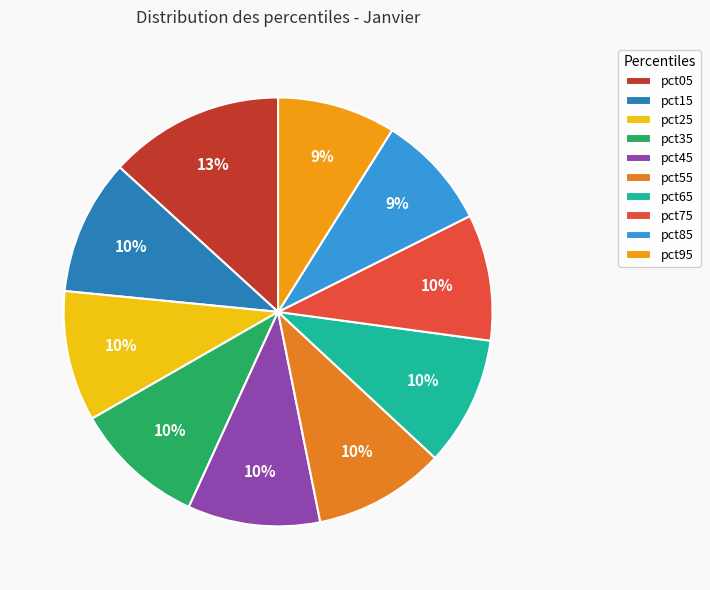

Rank the categories by value from highest to lowest.

pct05, pct15, pct45, pct55, pct35, pct25, pct65, pct75, pct95, pct85